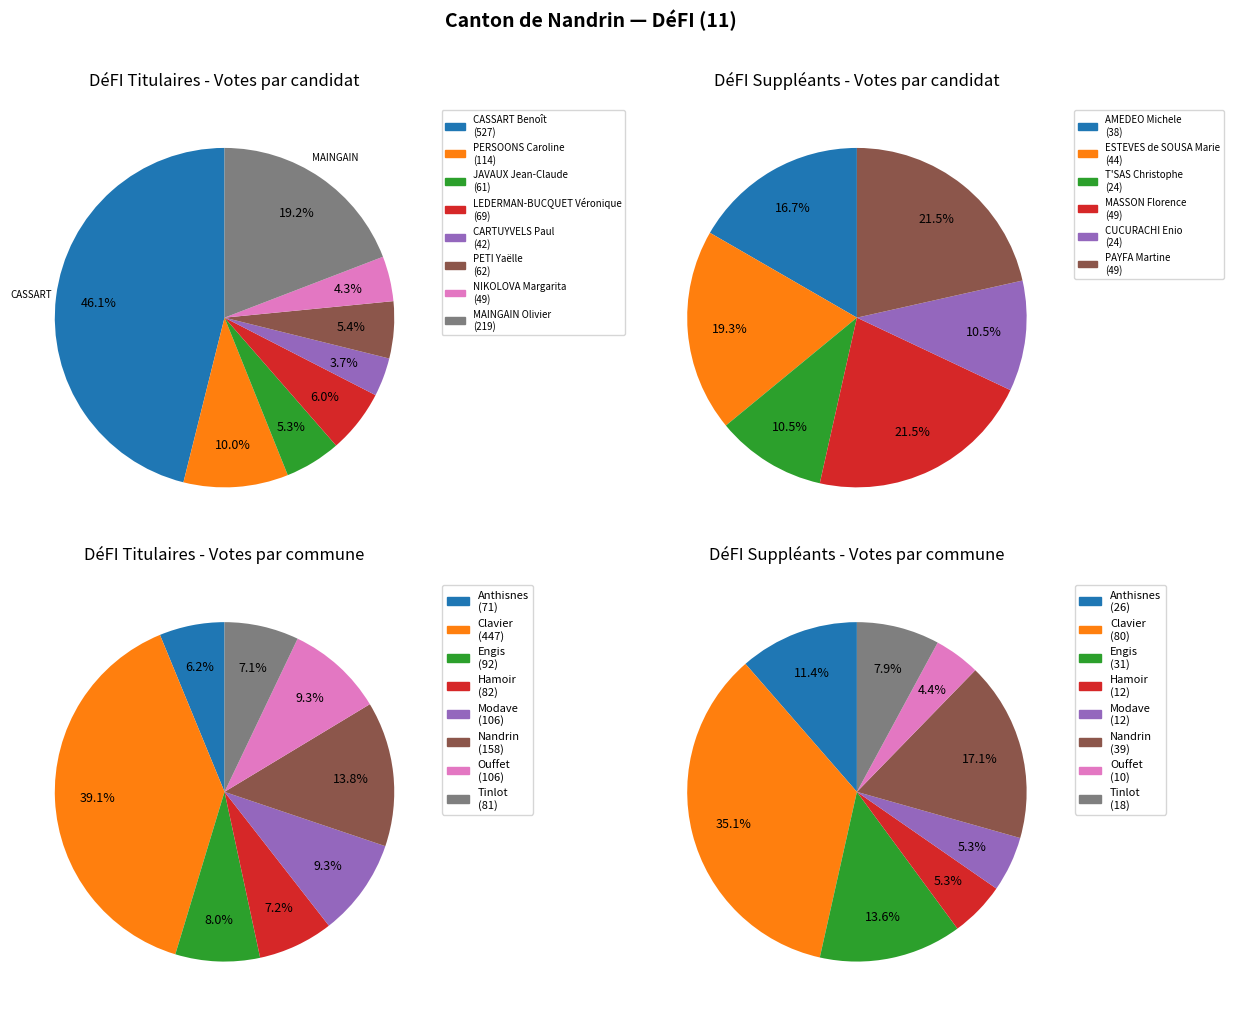

To the nearest percent, what is the combined percentage of 7 and 2?

11%